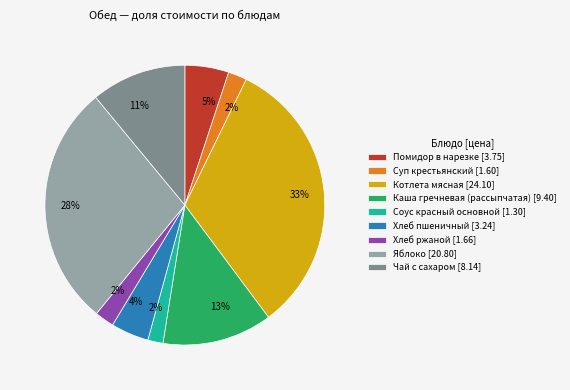

How many slices are in this pie chart?

9